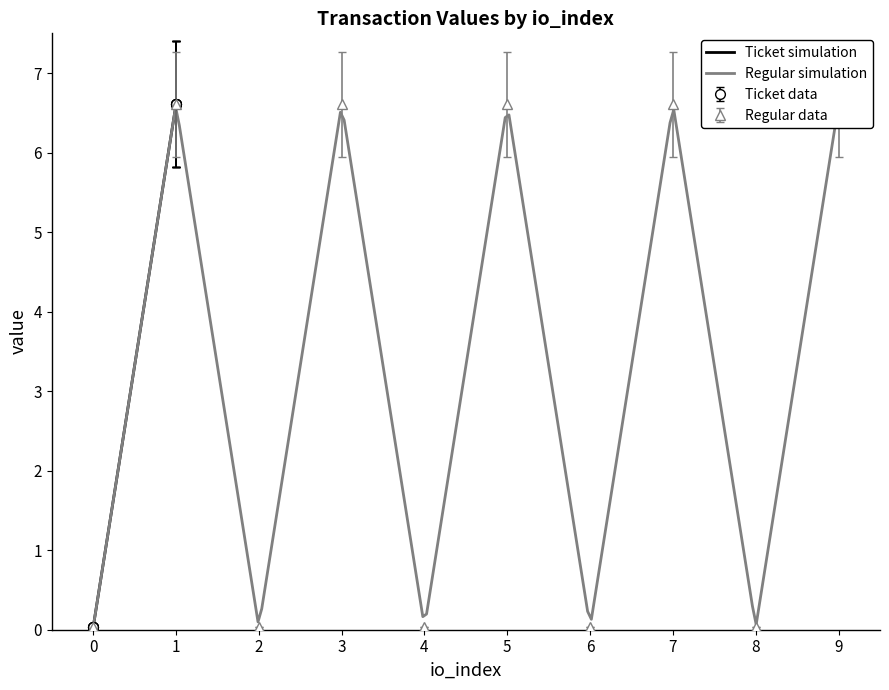

What is the highest value of the Ticket simulation series?

6.6